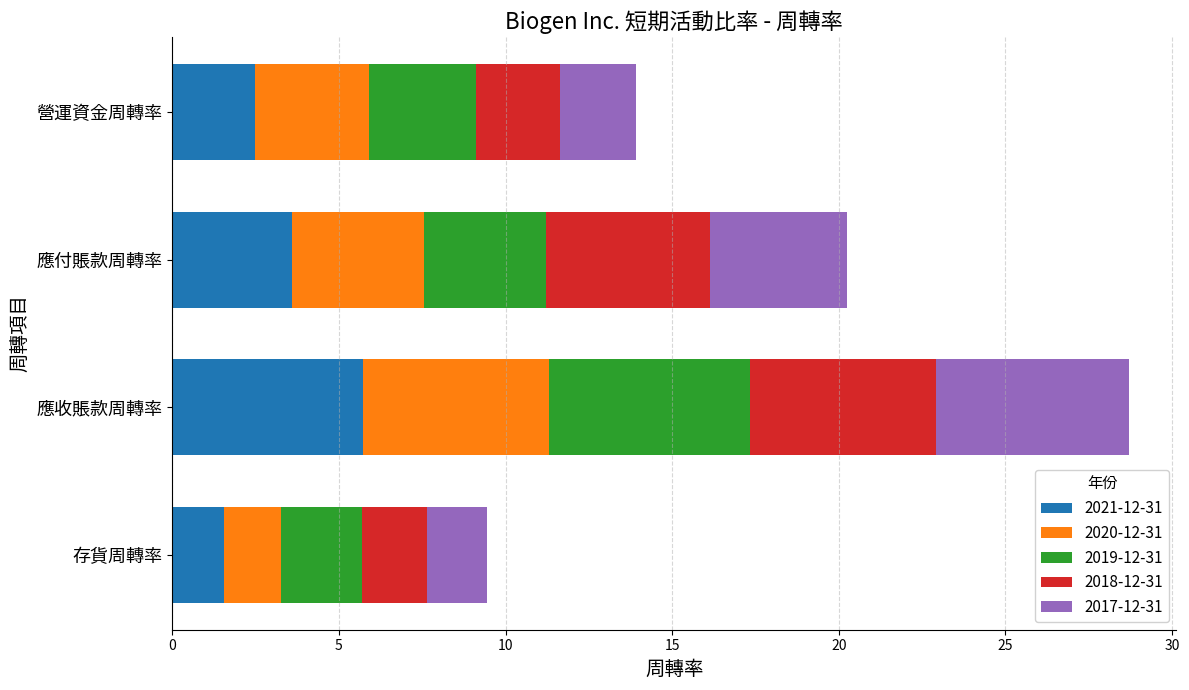

The 2021-12-31 series shows 0.9 at 營運資金周轉率. True or false?

False